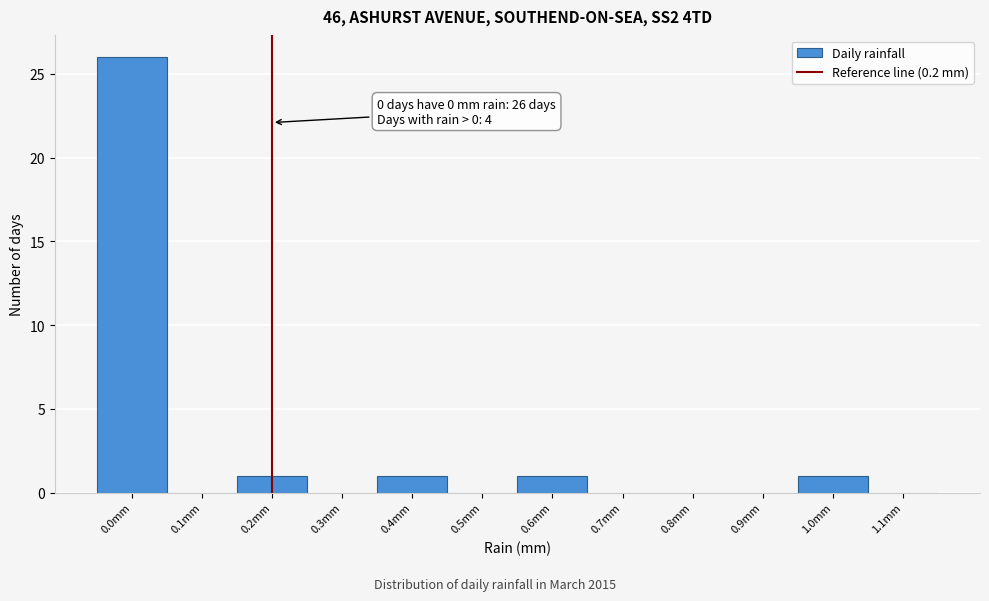

Which range on the x-axis has the tallest bar?

-0.05 to 0.05